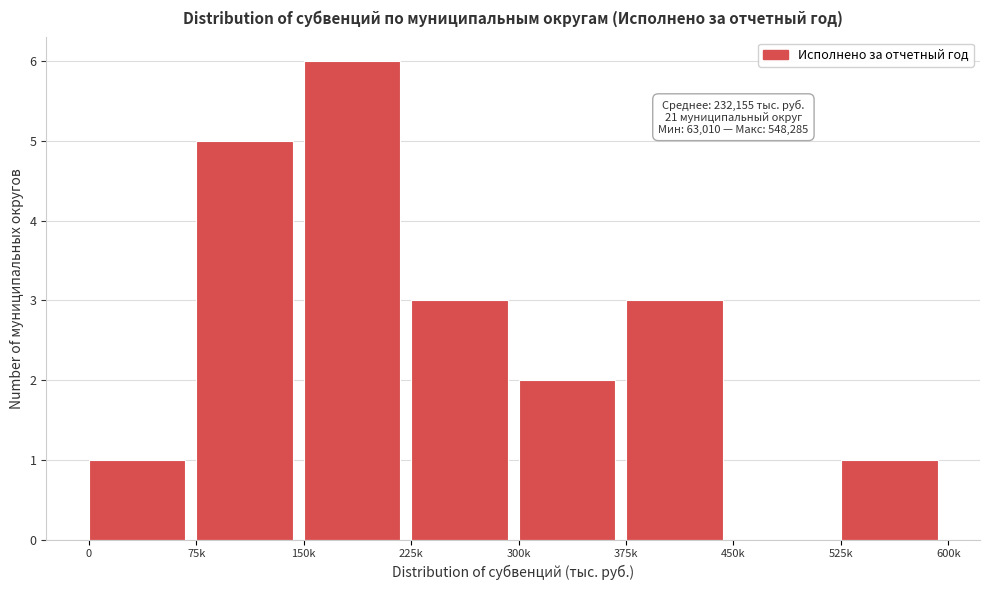

Reading left to right, list all the values displayed in this chart.

0=1	75k=5	150k=6	225k=3	300k=2	375k=3	450k=0	525k=1